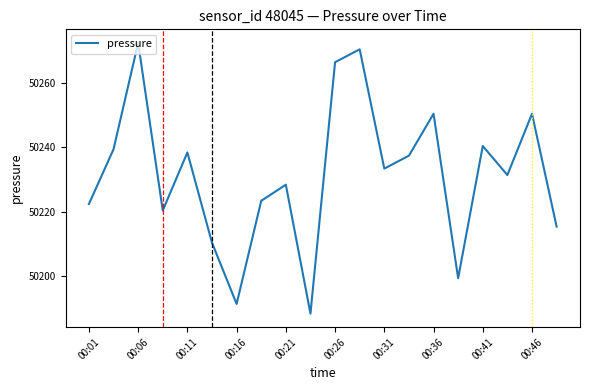

What is the difference between the maximum and minimum values?

84.0